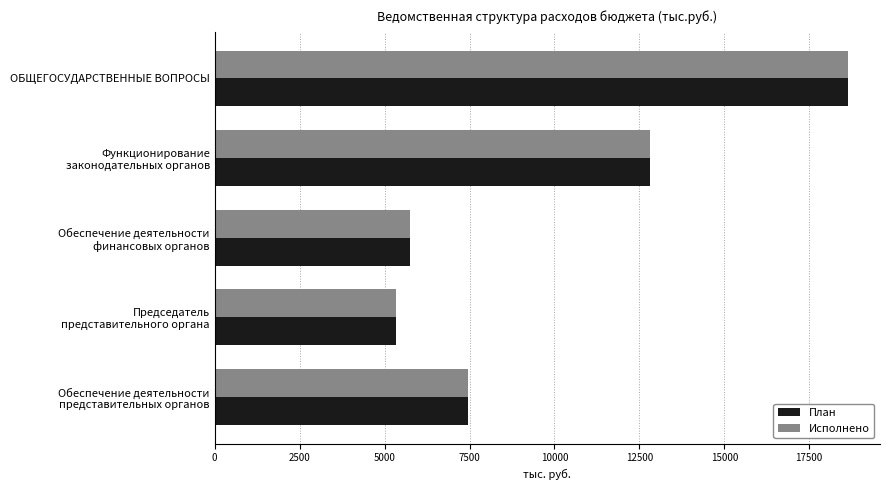

At which category is the sum across all series the highest?

ОБЩЕГОСУДАРСТВЕННЫЕ ВОПРОСЫ